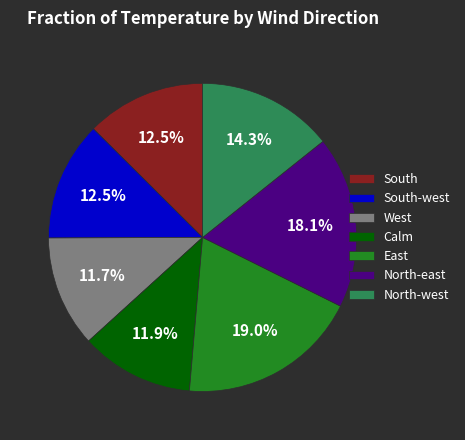

What percentage do Calm and North-west together represent?

26.2%